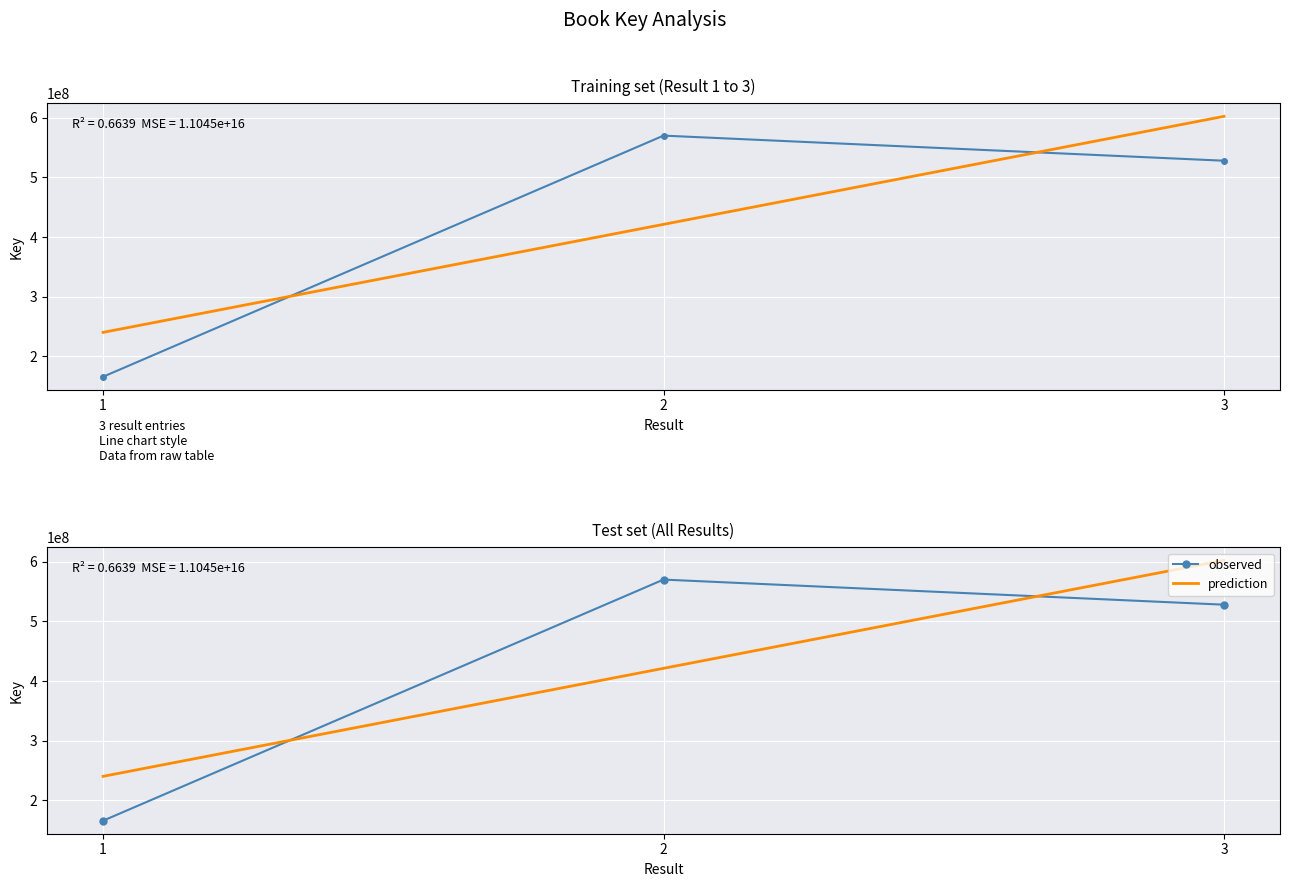

List the labels in order of value, smallest first.

1, 3, 2